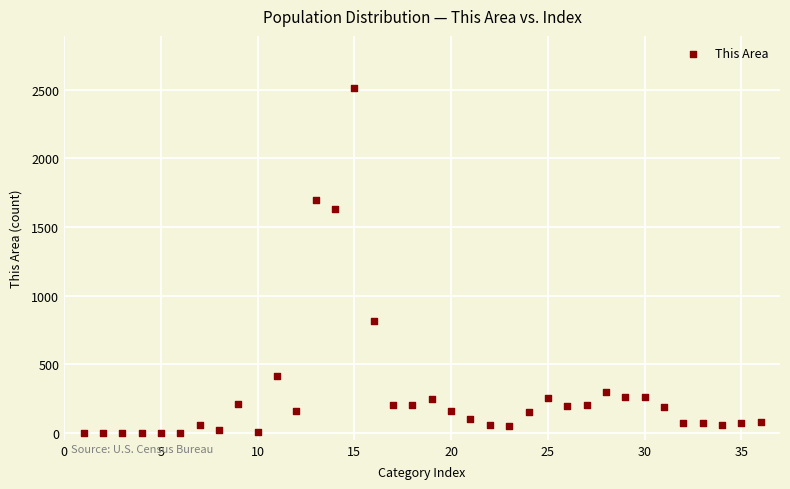

What Y value in the scatter plot is closest to 1258?

1633